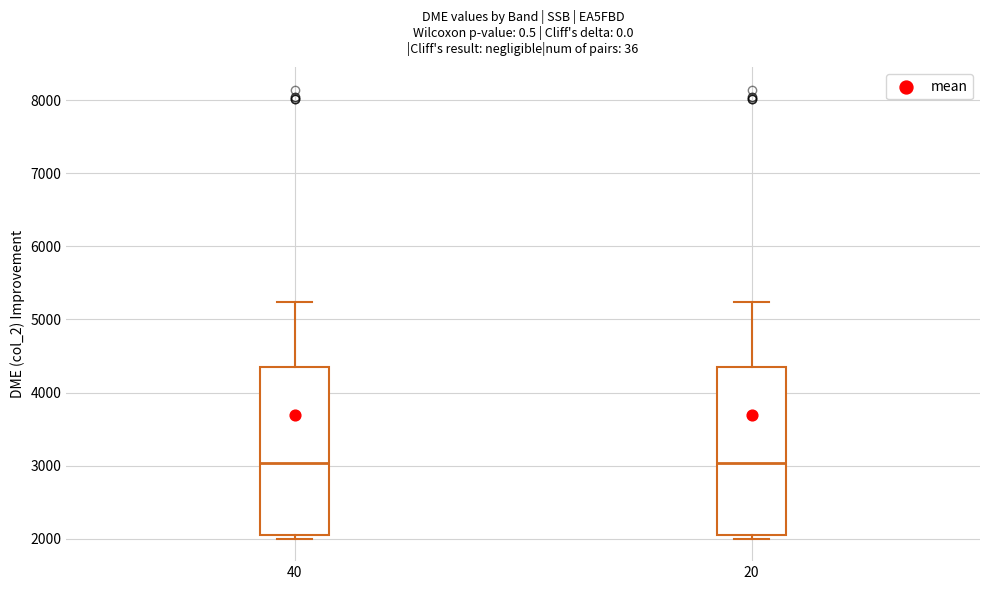

Where is the lower edge of the box at x = 20 on the y-axis? The values are not printed on the chart, so give them approximately, as read against the axis.

2100